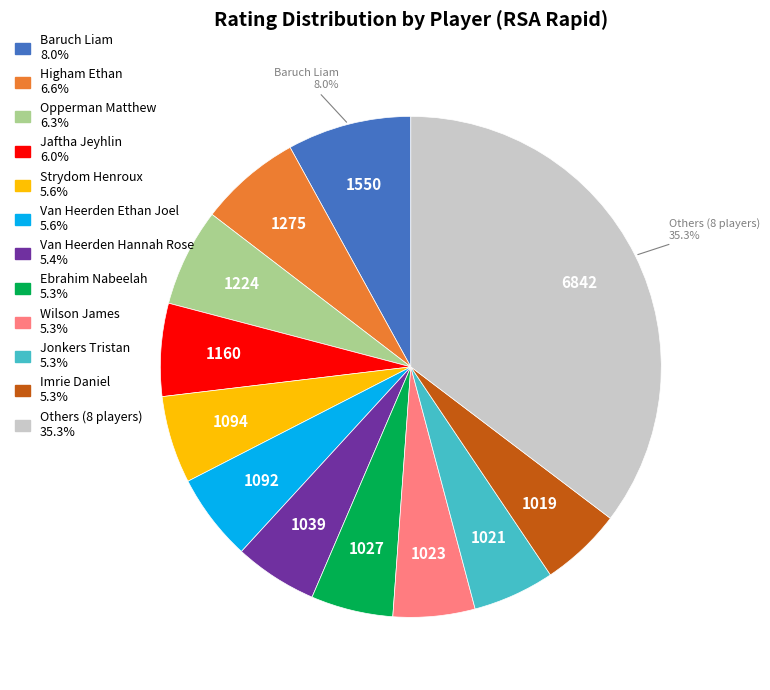

How many segments does this pie chart have?

12